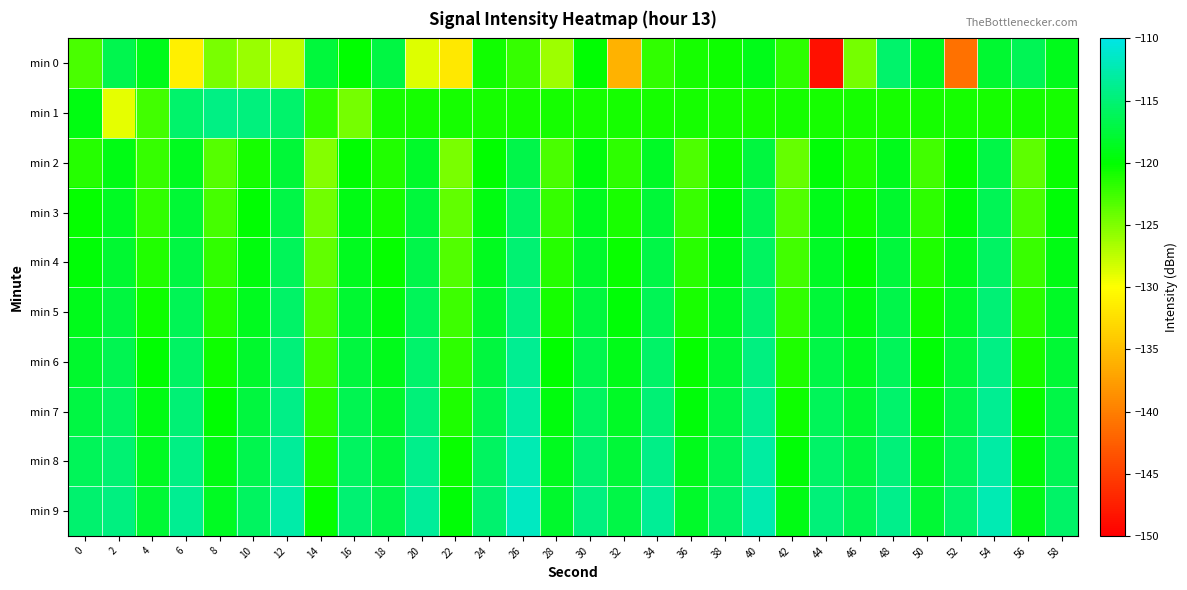

Reading left to right, transcribe all the data shown in this chart.

min 0: 0=-122.9	2=-116.6	4=-118.9	6=-131.2	8=-124.8	10=-126.0	12=-127.5	14=-117.5	16=-120.1	18=-117.1	20=-128.7	22=-131.8	24=-120.8	26=-122.1	28=-126.1	30=-119.9	32=-136.0	34=-121.9	36=-120.8	38=-120.5	40=-119.0	42=-121.7	44=-148.7	46=-124.6	48=-115.4	50=-118.6	52=-141.1	54=-117.9	56=-116.3	58=-118.9
min 1: 0=-119.3	2=-129.0	4=-122.5	6=-115.4	8=-114.3	10=-114.6	12=-115.4	14=-121.7	16=-124.6	18=-120.8	20=-120.8	22=-120.8	24=-120.8	26=-120.8	28=-120.8	30=-120.8	32=-120.8	34=-120.8	36=-120.8	38=-120.8	40=-120.8	42=-120.8	44=-120.8	46=-120.8	48=-120.8	50=-120.8	52=-120.8	54=-120.8	56=-120.8	58=-120.8
min 2: 0=-121.5	2=-119.2	4=-122.1	6=-118.7	8=-123.4	10=-120.8	12=-117.6	14=-125.3	16=-119.9	18=-121.4	20=-118.2	22=-124.7	24=-120.1	26=-116.8	28=-122.9	30=-119.5	32=-121.8	34=-118.4	36=-123.1	38=-120.6	40=-117.3	42=-124.0	44=-119.7	46=-121.2	48=-118.9	50=-122.6	52=-120.3	54=-117.0	56=-123.7	58=-120.4
min 3: 0=-120.2	2=-118.5	4=-121.9	6=-117.8	8=-122.7	10=-120.0	12=-116.9	14=-124.5	16=-119.1	18=-120.8	20=-117.4	22=-123.9	24=-119.3	26=-115.7	28=-122.1	30=-118.7	32=-121.0	34=-117.6	36=-122.3	38=-119.8	40=-116.5	42=-123.2	44=-119.0	46=-120.5	48=-118.1	50=-121.8	52=-119.6	54=-116.3	56=-122.9	58=-119.7
min 4: 0=-119.8	2=-117.9	4=-121.3	6=-117.1	8=-122.0	10=-119.4	12=-116.2	14=-123.8	16=-118.6	18=-120.2	20=-116.8	22=-123.2	24=-118.7	26=-115.1	28=-121.5	30=-118.0	32=-120.4	34=-117.0	36=-121.7	38=-119.1	40=-115.9	42=-122.6	44=-118.3	46=-119.9	48=-117.5	50=-121.2	52=-118.9	54=-115.7	56=-122.3	58=-119.1
min 5: 0=-118.9	2=-117.2	4=-120.6	6=-116.4	8=-121.3	10=-118.7	12=-115.5	14=-123.1	16=-117.9	18=-119.5	20=-116.1	22=-122.5	24=-118.0	26=-114.4	28=-120.8	30=-117.3	32=-119.7	34=-116.3	36=-121.0	38=-118.4	40=-115.2	42=-121.9	44=-117.6	46=-119.2	48=-116.8	50=-120.5	52=-118.2	54=-115.0	56=-121.6	58=-118.4
min 6: 0=-118.0	2=-116.5	4=-119.9	6=-115.7	8=-120.6	10=-118.0	12=-114.8	14=-122.4	16=-117.2	18=-118.8	20=-115.4	22=-121.8	24=-117.3	26=-113.7	28=-120.1	30=-116.6	32=-119.0	34=-115.6	36=-120.3	38=-117.7	40=-114.5	42=-121.2	44=-116.9	46=-118.5	48=-116.1	50=-119.8	52=-117.5	54=-114.3	56=-120.9	58=-117.7
min 7: 0=-117.1	2=-115.8	4=-119.2	6=-115.0	8=-119.9	10=-117.3	12=-114.1	14=-121.7	16=-116.5	18=-118.1	20=-114.7	22=-121.1	24=-116.6	26=-113.0	28=-119.4	30=-115.9	32=-118.3	34=-114.9	36=-119.6	38=-117.0	40=-113.8	42=-120.5	44=-116.2	46=-117.8	48=-115.4	50=-119.1	52=-116.8	54=-113.6	56=-120.2	58=-117.0
min 8: 0=-116.2	2=-115.1	4=-118.5	6=-114.3	8=-119.2	10=-116.6	12=-113.4	14=-121.0	16=-115.8	18=-117.4	20=-114.0	22=-120.4	24=-115.9	26=-112.3	28=-118.7	30=-115.2	32=-117.6	34=-114.2	36=-118.9	38=-116.3	40=-113.1	42=-119.8	44=-115.5	46=-117.1	48=-114.7	50=-118.4	52=-116.1	54=-112.9	56=-119.5	58=-116.3
min 9: 0=-115.3	2=-114.4	4=-117.8	6=-113.6	8=-118.5	10=-115.9	12=-112.7	14=-120.3	16=-115.1	18=-116.7	20=-113.3	22=-119.7	24=-115.2	26=-111.6	28=-118.0	30=-114.5	32=-116.9	34=-113.5	36=-118.2	38=-115.6	40=-112.4	42=-119.1	44=-114.8	46=-116.4	48=-114.0	50=-117.7	52=-115.4	54=-112.2	56=-118.8	58=-115.6